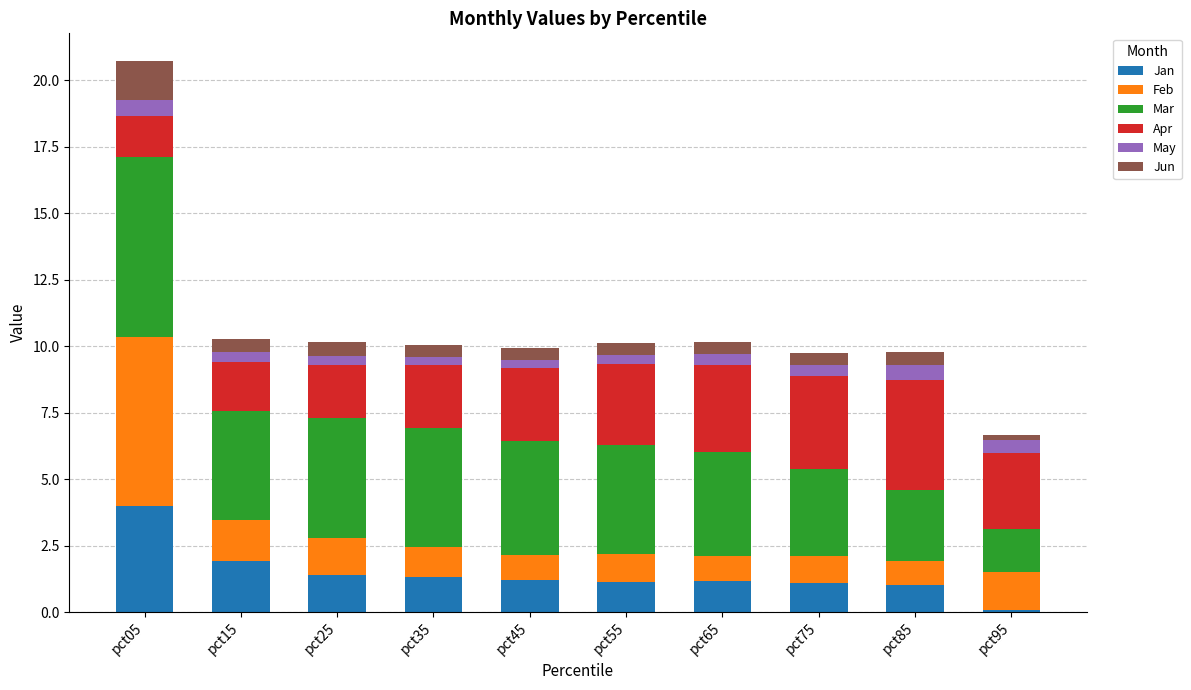

What is the total value across all series at pct05?

20.7